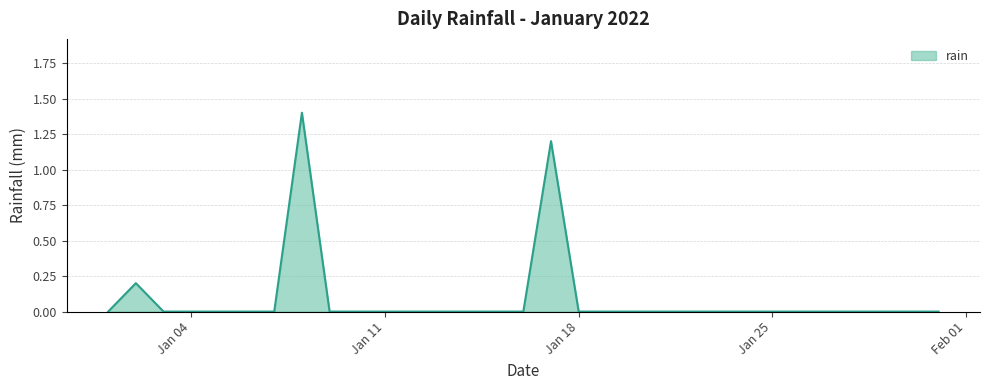

What is the difference between the maximum and minimum values?

1.4